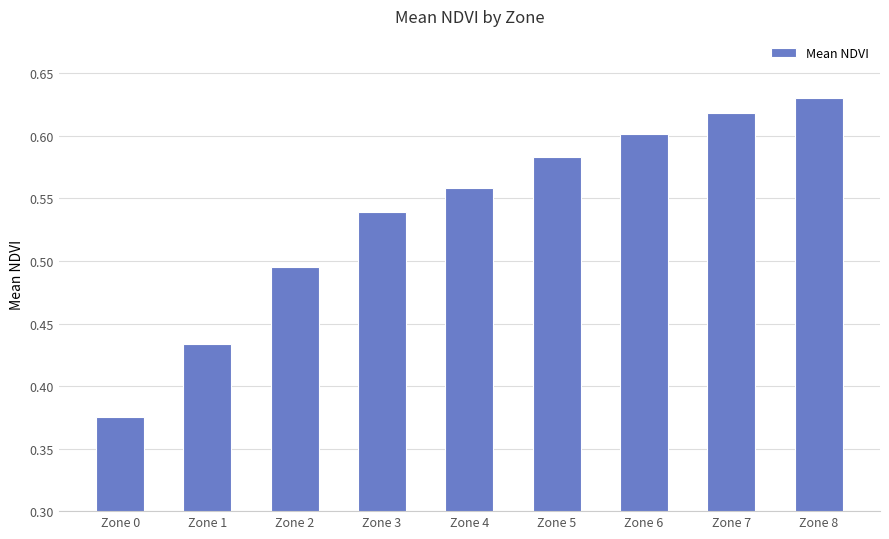

What is the difference between the second highest and second lowest values?

0.2